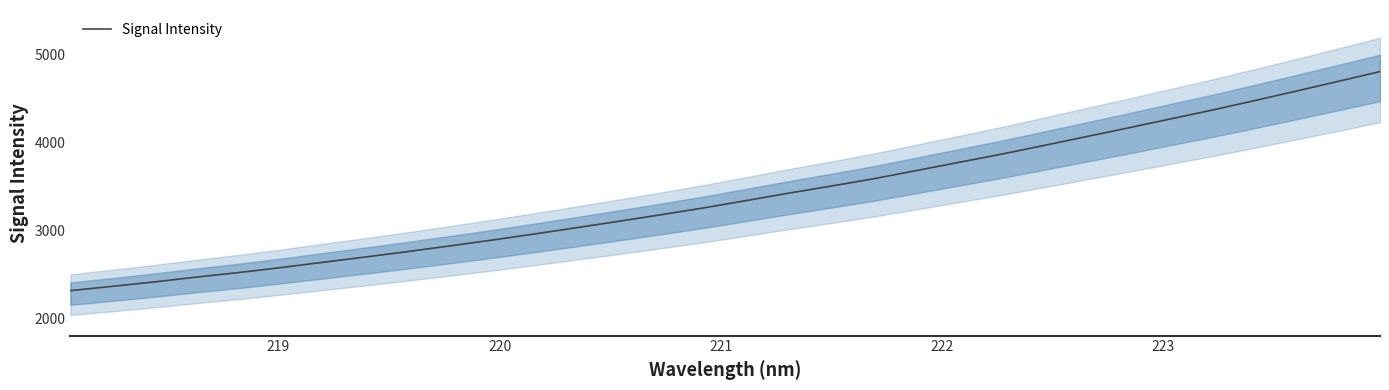

What is the sum of all values?

108409.3